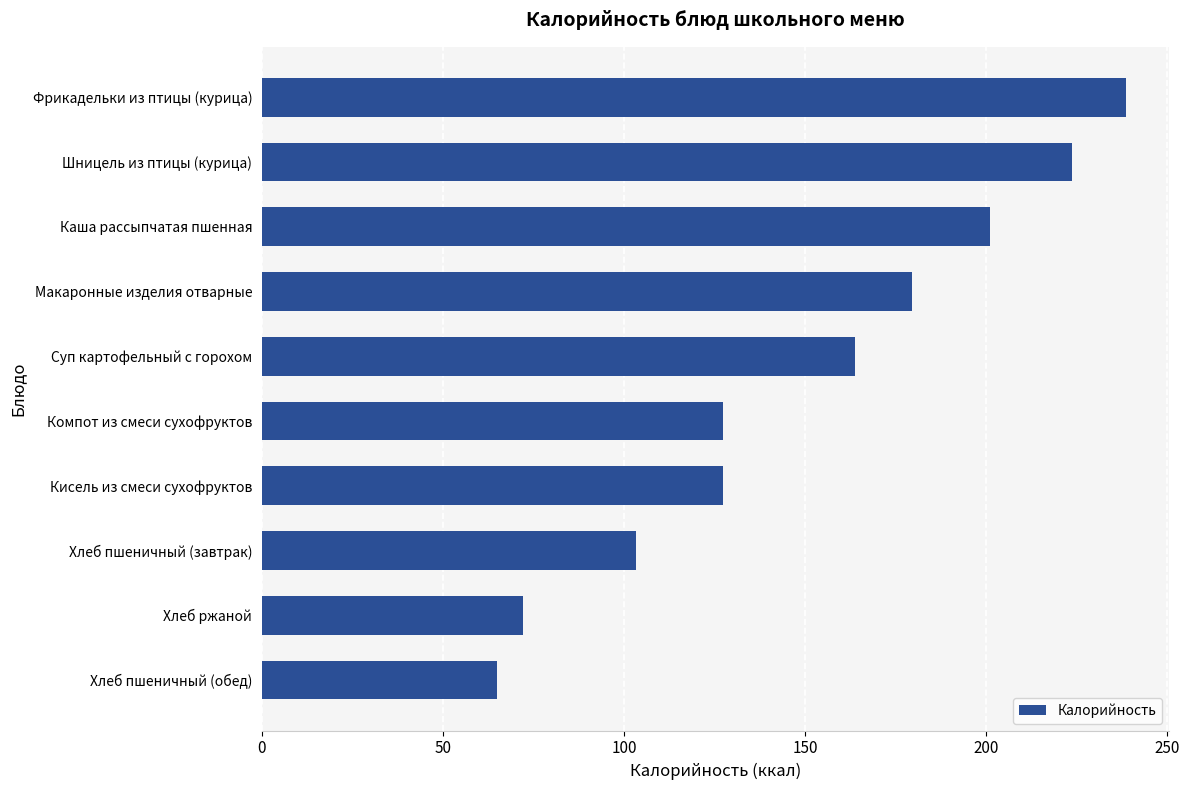

At which category does the chart reach its minimum across all series?

Хлеб пшеничный (обед)